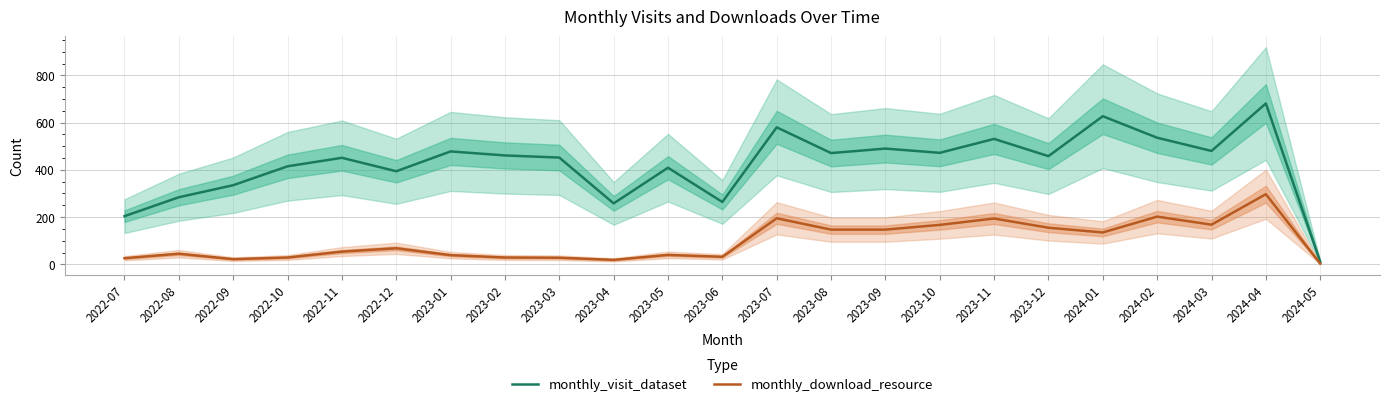

How many data points in monthly_visit_dataset are less than 458?

11